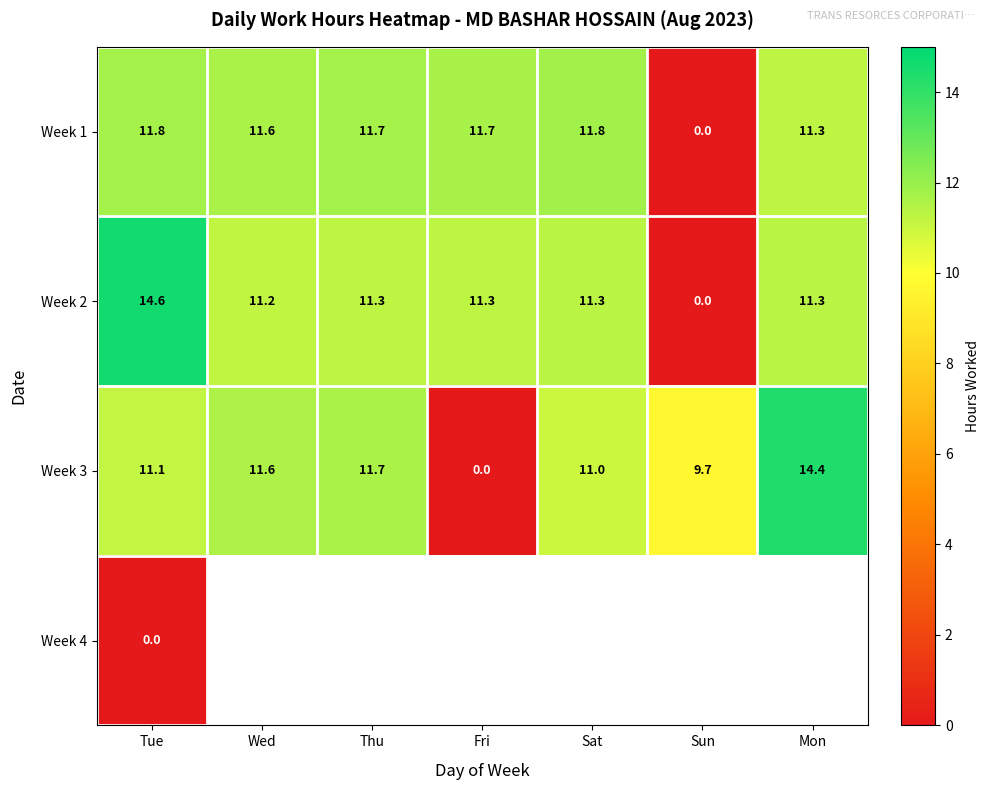

At which label is Week 2 closest to 7?

Wed